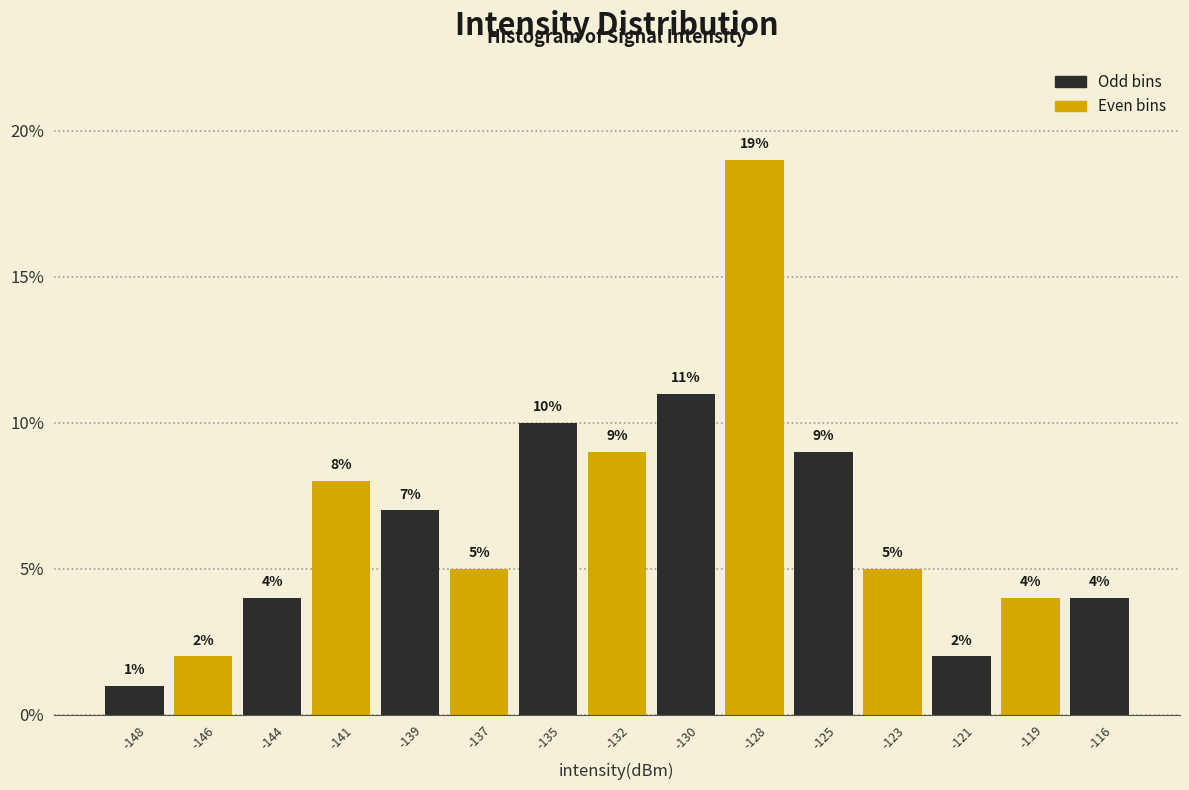

Reading left to right, list all the values displayed in this chart.

1.0	2.0	4.0	8.0	7.0	5.0	10.0	9.0	11.0	19.0	9.0	5.0	2.0	4.0	4.0